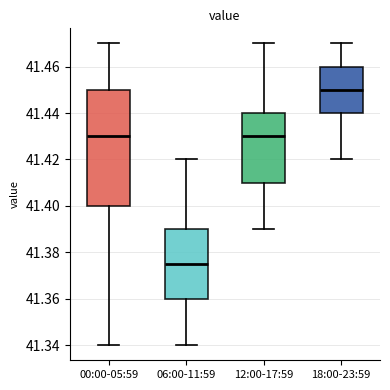

Reading left to right, transcribe this box plot: for each box, give where its median line is, the range the box spans, and where its two whiskers end, as read against the y-axis. The values are not printed on the chart, so give them approximately, as read against the axis.

00:00-05:59: median 41.430, box 41.400 to 41.450, whiskers 41.340 to 41.470
06:00-11:59: median 41.376, box 41.360 to 41.390, whiskers 41.340 to 41.420
12:00-17:59: median 41.430, box 41.410 to 41.440, whiskers 41.390 to 41.470
18:00-23:59: median 41.450, box 41.440 to 41.460, whiskers 41.420 to 41.470